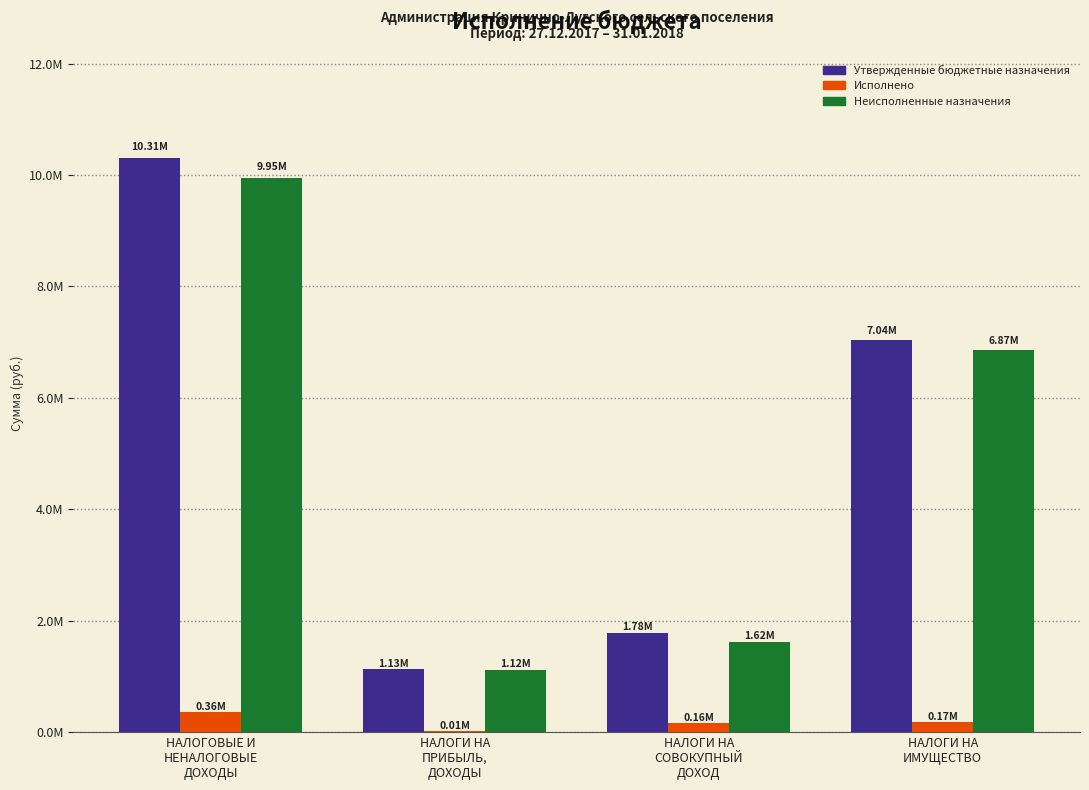

Which category has the highest value in the Исполнено series?

НАЛОГОВЫЕ И
НЕНАЛОГОВЫЕ
ДОХОДЫ